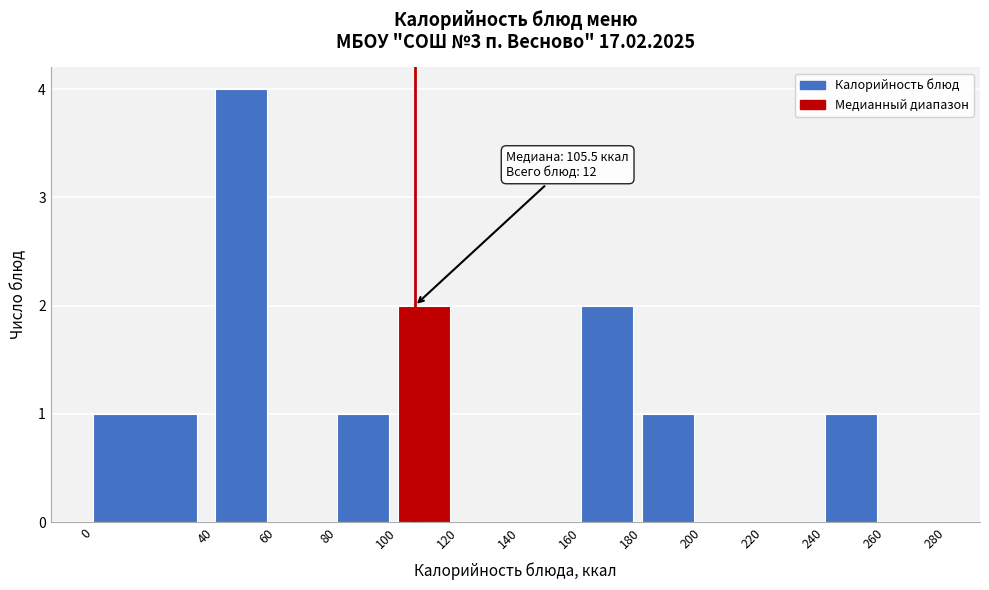

Over which range of the x-axis is the bar tallest?

40 to 60